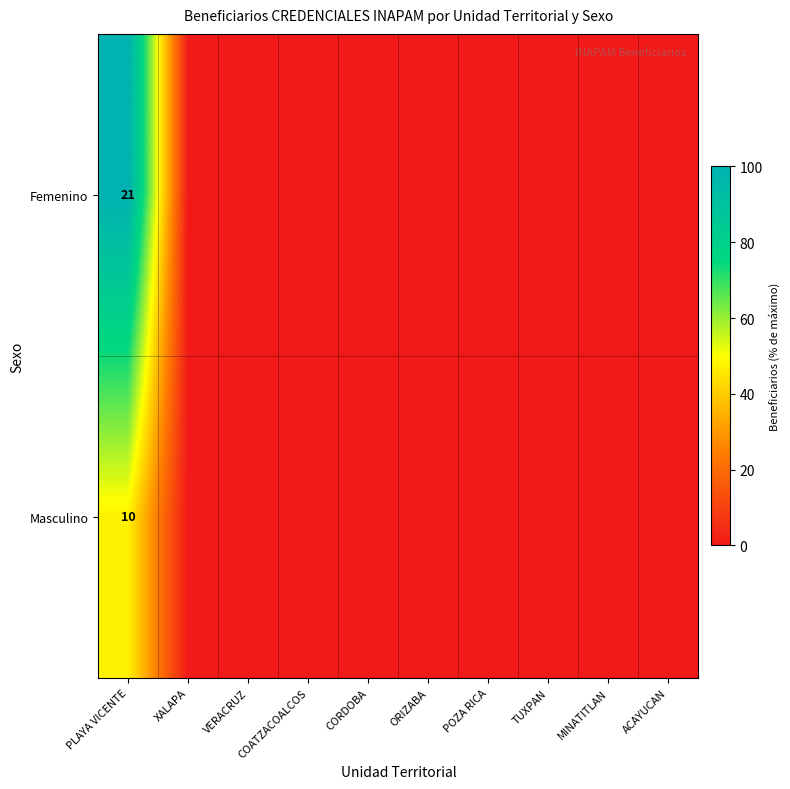

Rank the series by their average value, from highest to lowest.

Femenino, Masculino